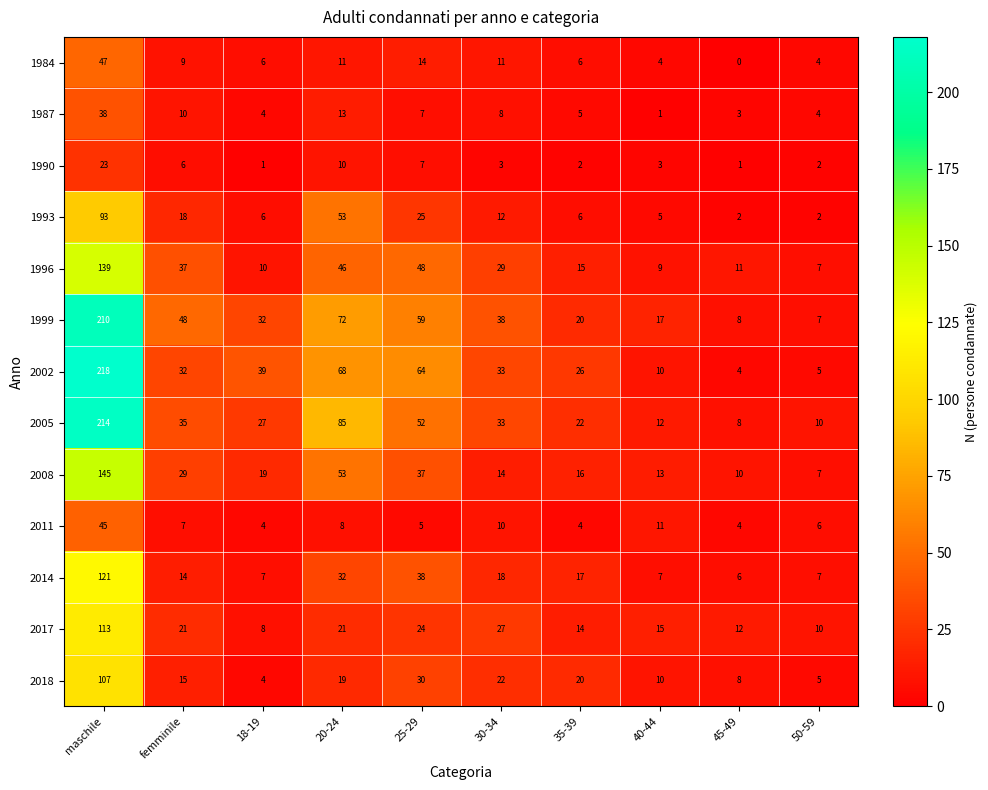

The 1987 series shows 7 at 25-29. True or false?

True